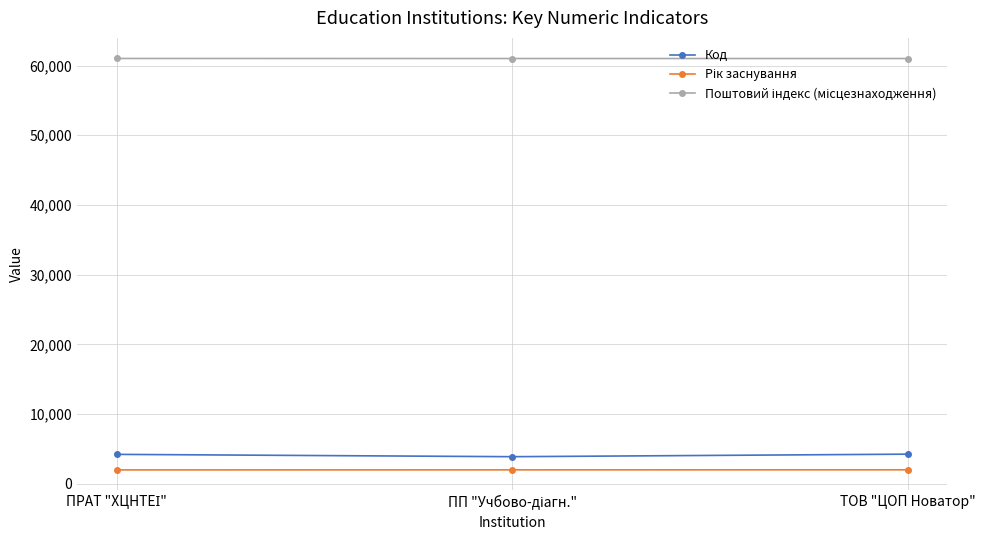

What is the greatest value displayed?

61010